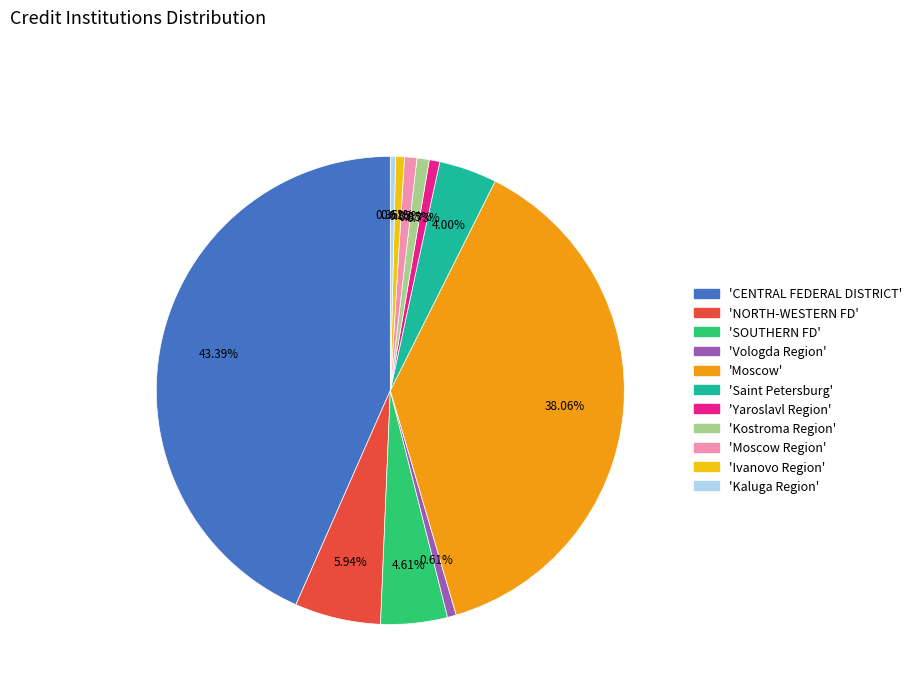

Is there a majority slice in this chart?

No